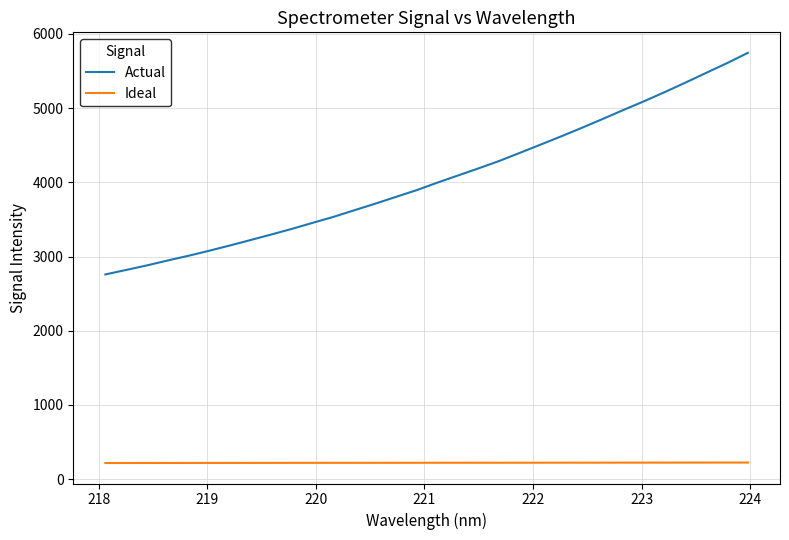

True or false: Actual and Ideal intersect in this chart.

False